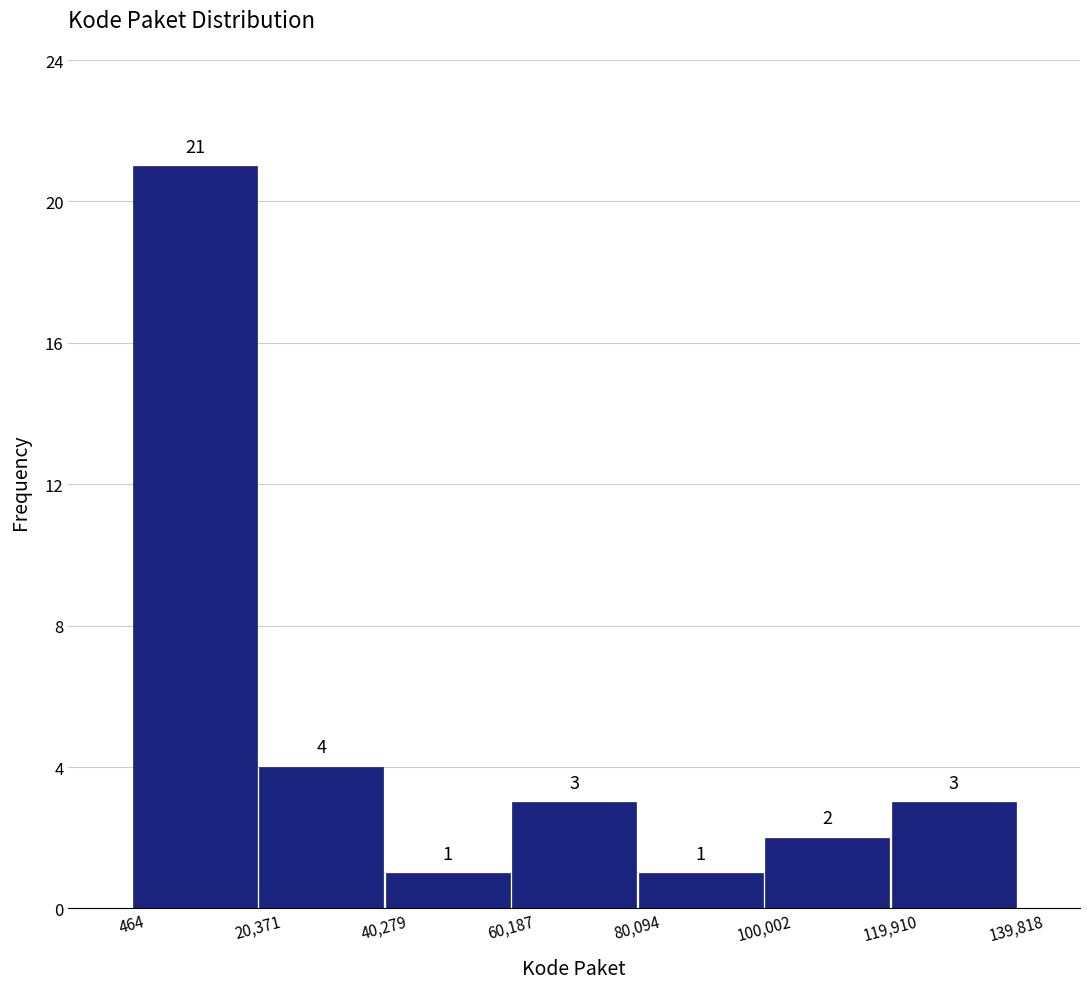

What is the height of the bar covering 40,279 to 60,187 on the x-axis?

1